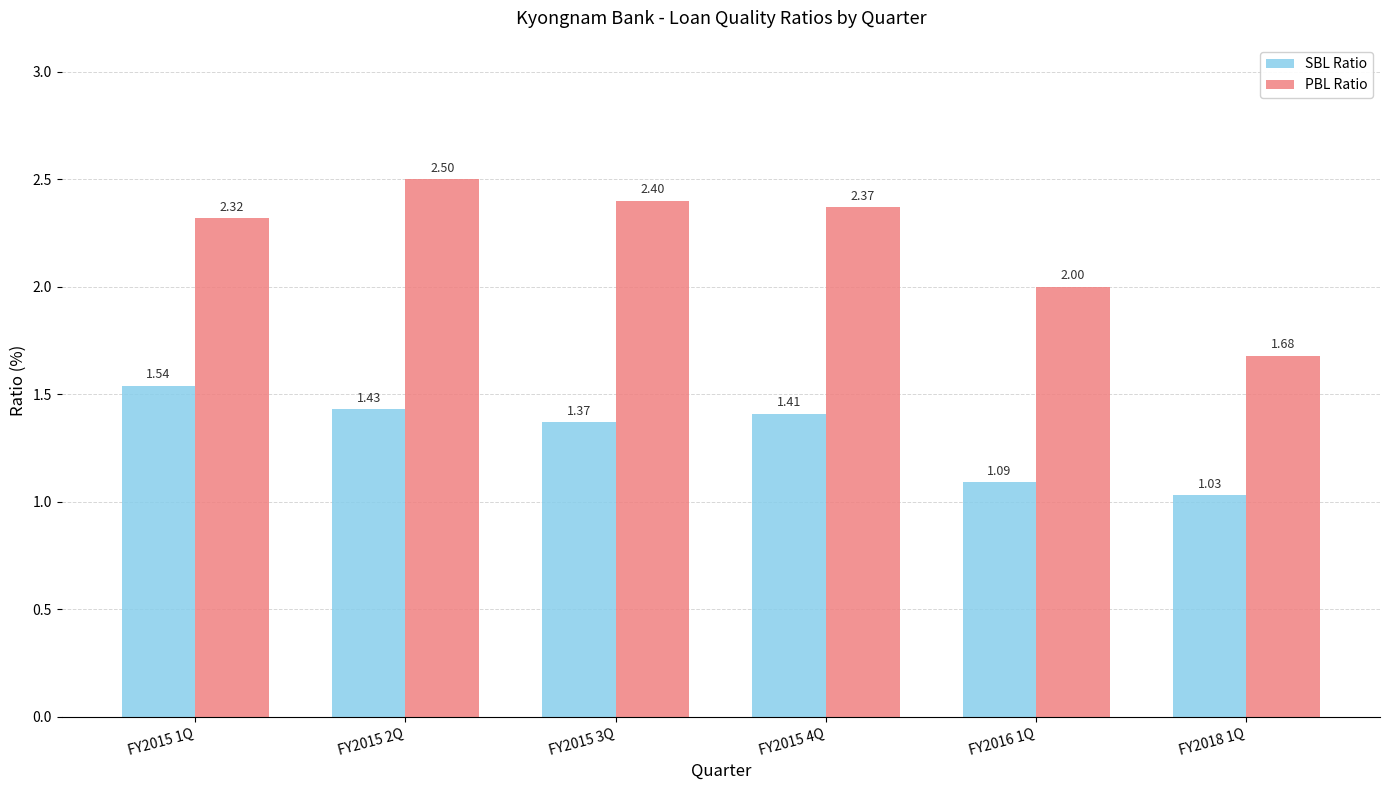

List the labels in order of SBL Ratio value, smallest first.

FY2018 1Q, FY2016 1Q, FY2015 3Q, FY2015 4Q, FY2015 2Q, FY2015 1Q